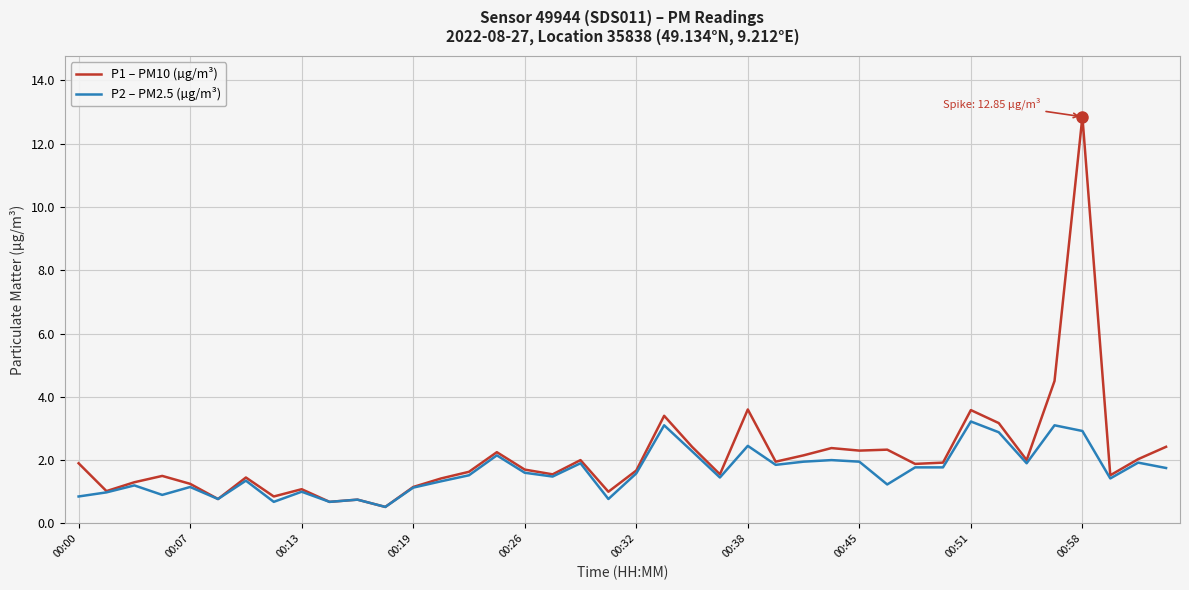

Which series has the largest range (max minus min)?

P1 – PM10 (µg/m³)